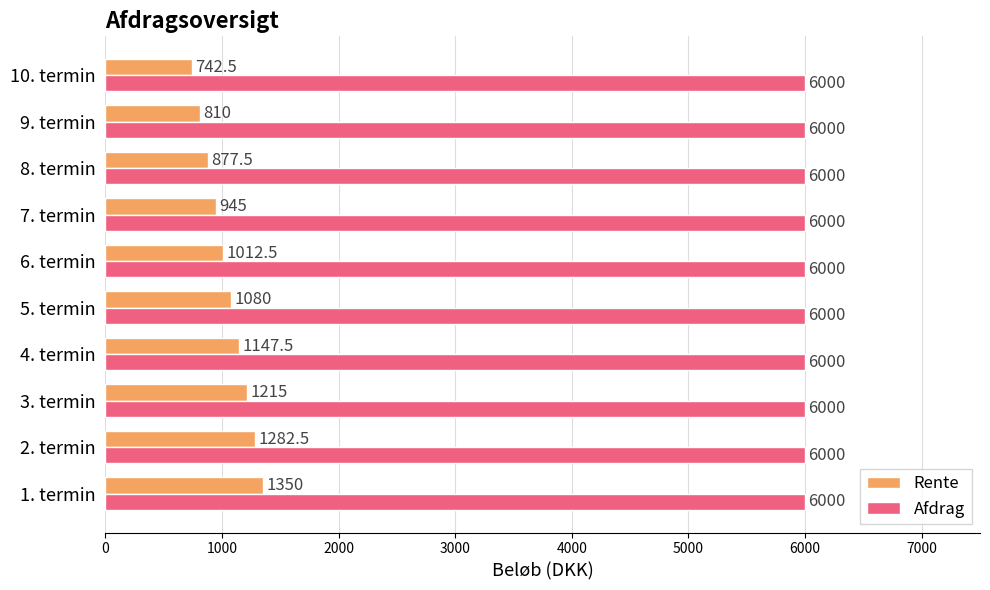

What is the difference between the maximum and second lowest values in the Rente series?

540.0